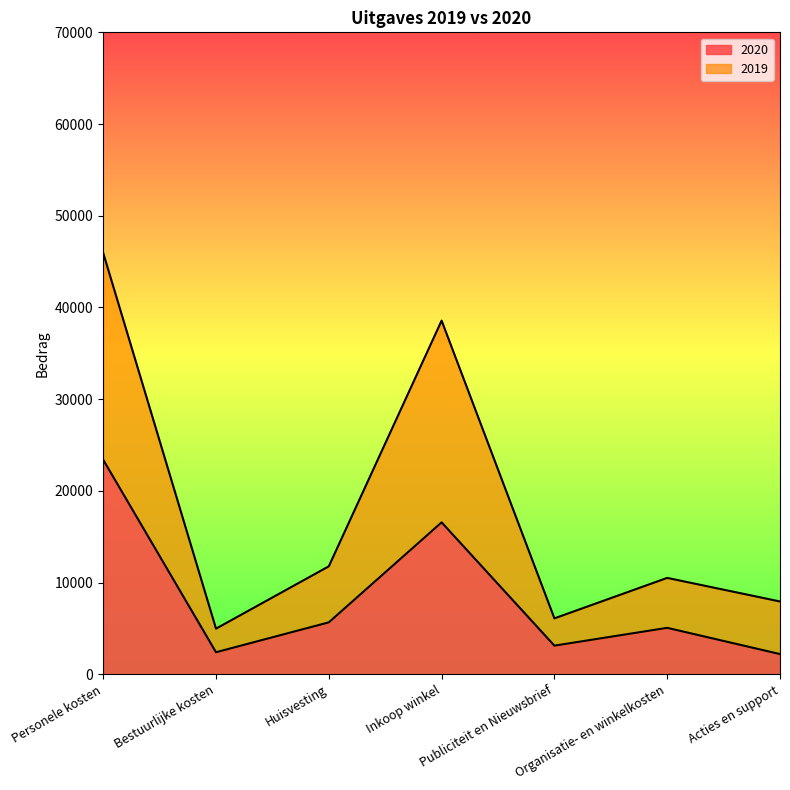

What position from the right is Bestuurlijke kosten?

6